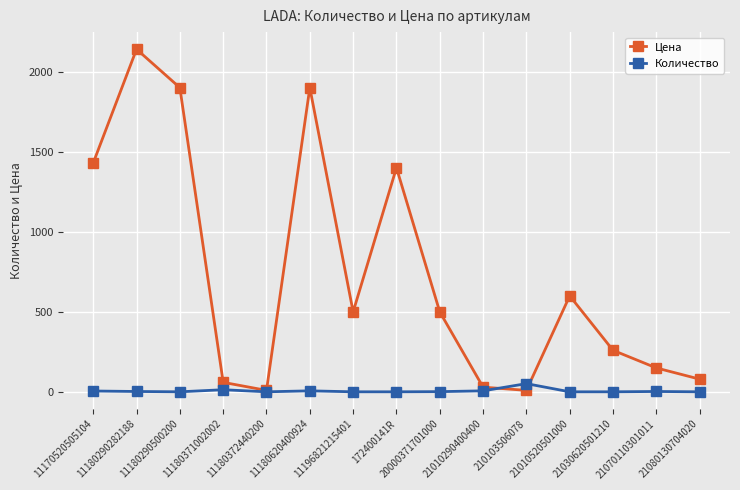

Which series has the largest range (max minus min)?

Цена